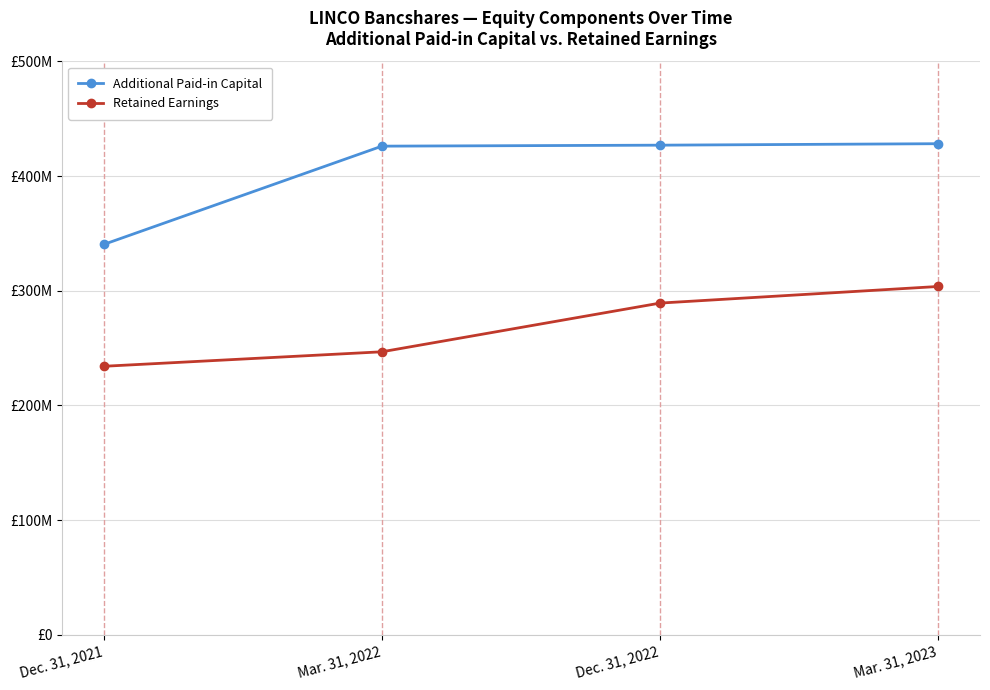

Reading left to right, list all the values displayed in this chart.

Additional Paid-in Capital: 340419000	426148000	427001000	428283000
Retained Earnings: 234162000	246805000	289284000	303768000